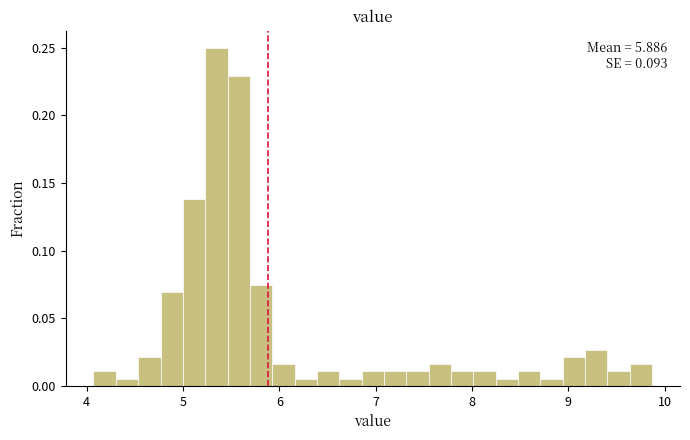

Read against the x-axis, roughly where is the centre of the tallest bar?

5.3